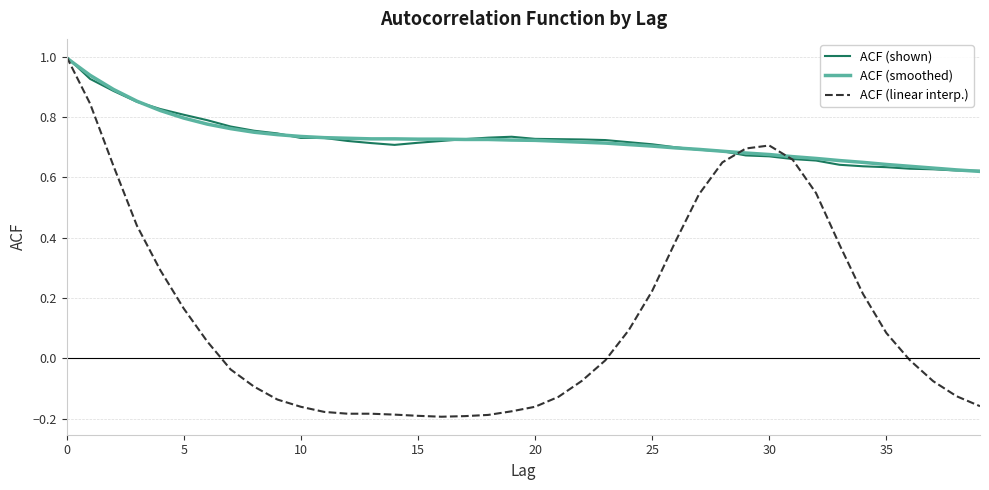

Count the number of categories in the chart.

40